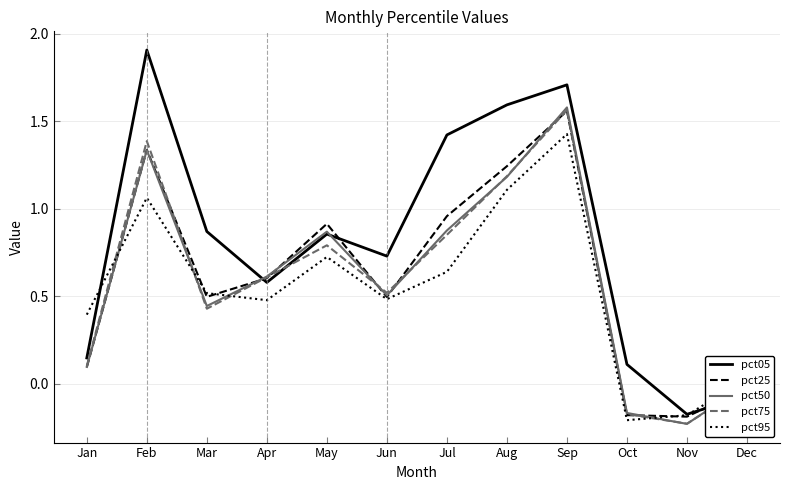

At which label does pct75 reach its peak?

Sep